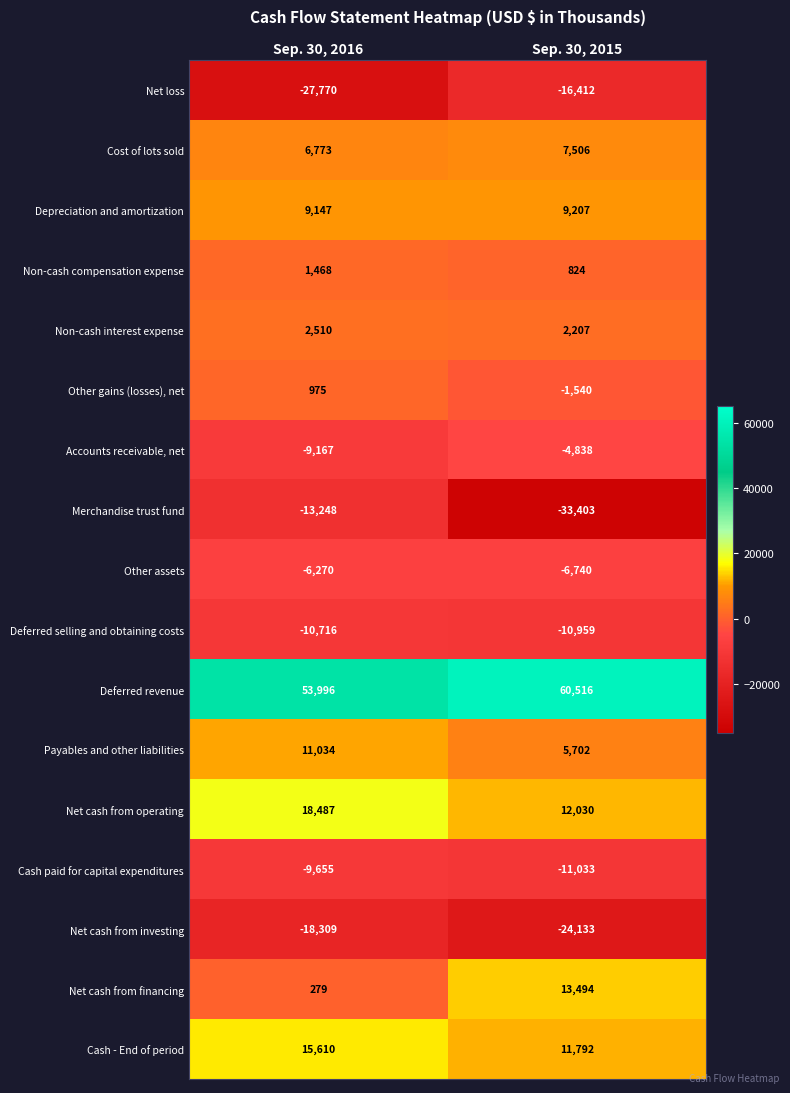

What is the difference between the Payables and other liabilities values at Sep. 30, 2015 and Sep. 30, 2016?

5332